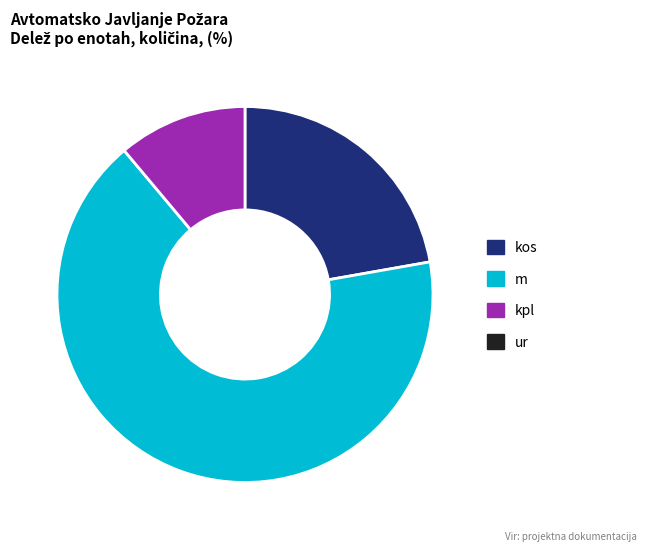

Is there a majority slice in this chart?

Yes